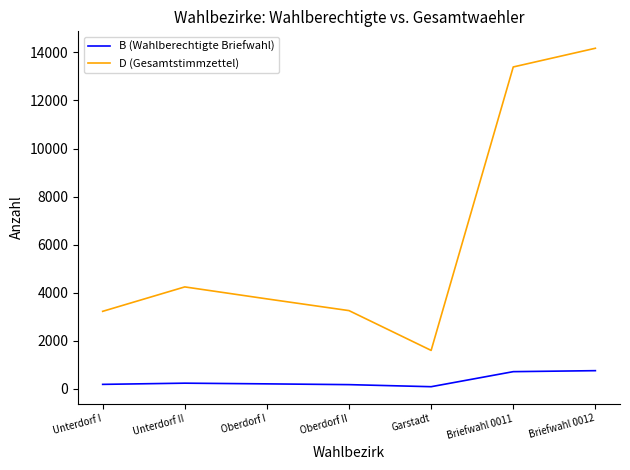

List the series in order of their overall mean, highest first.

D (Gesamtstimmzettel), B (Wahlberechtigte Briefwahl)